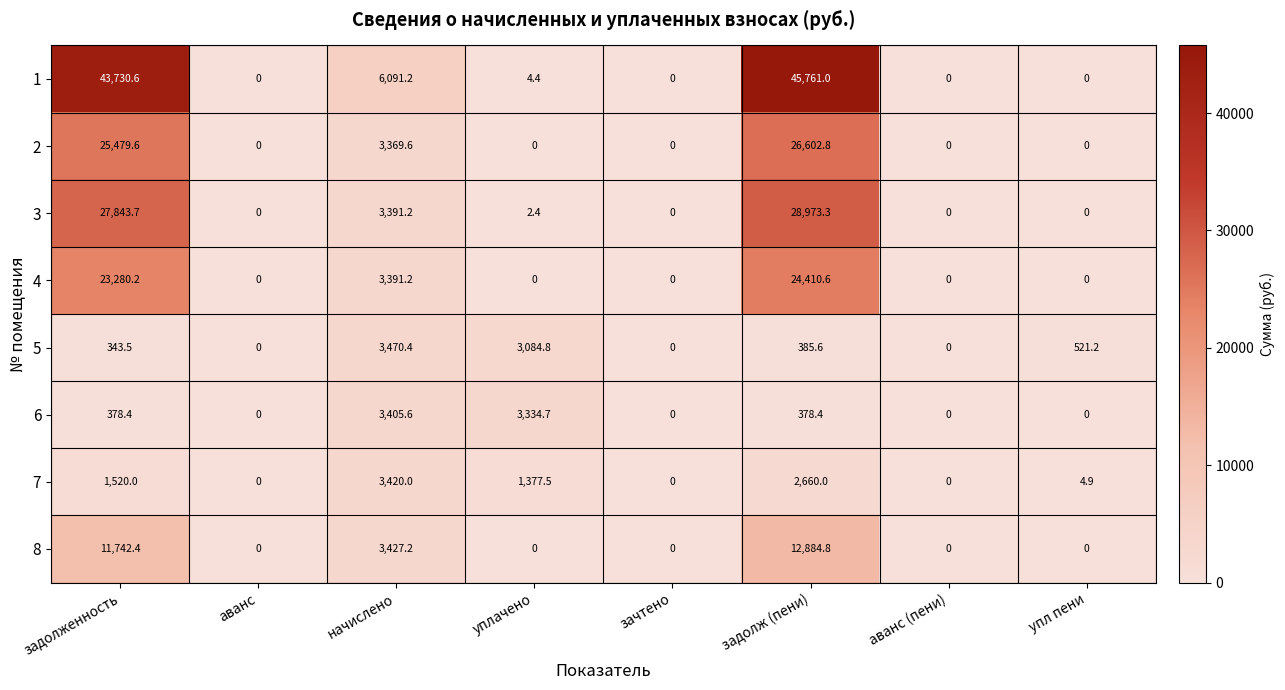

Which series has the largest range (max minus min)?

1